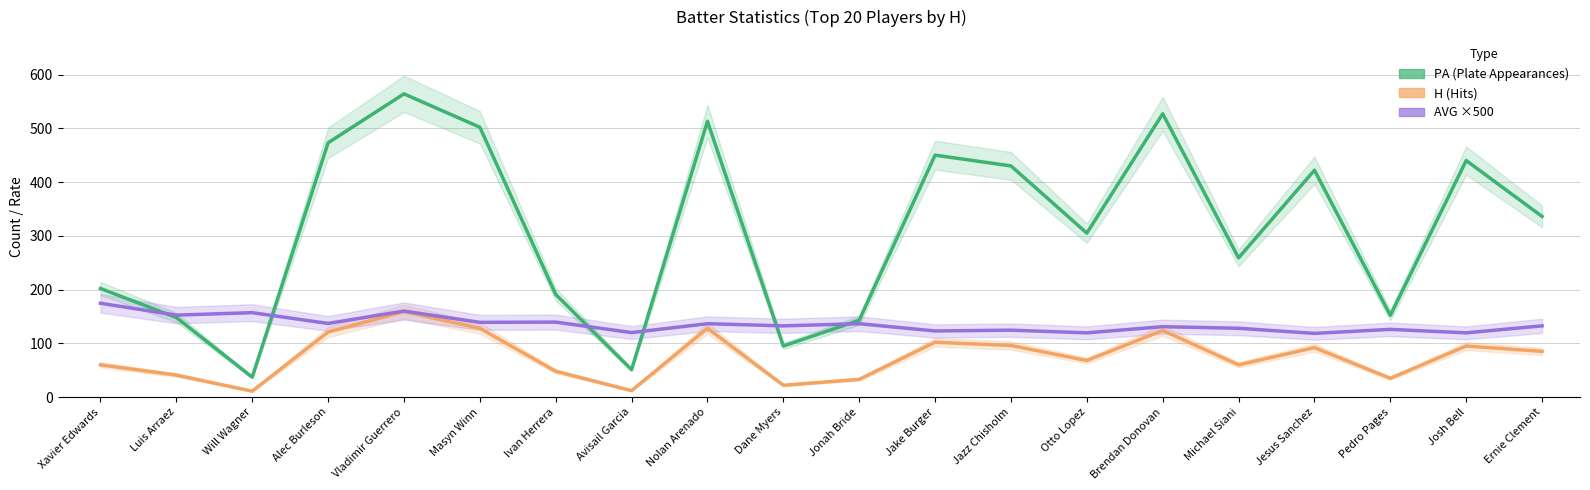

At which label is H (Hits) closest to 85?

Ernie Clement